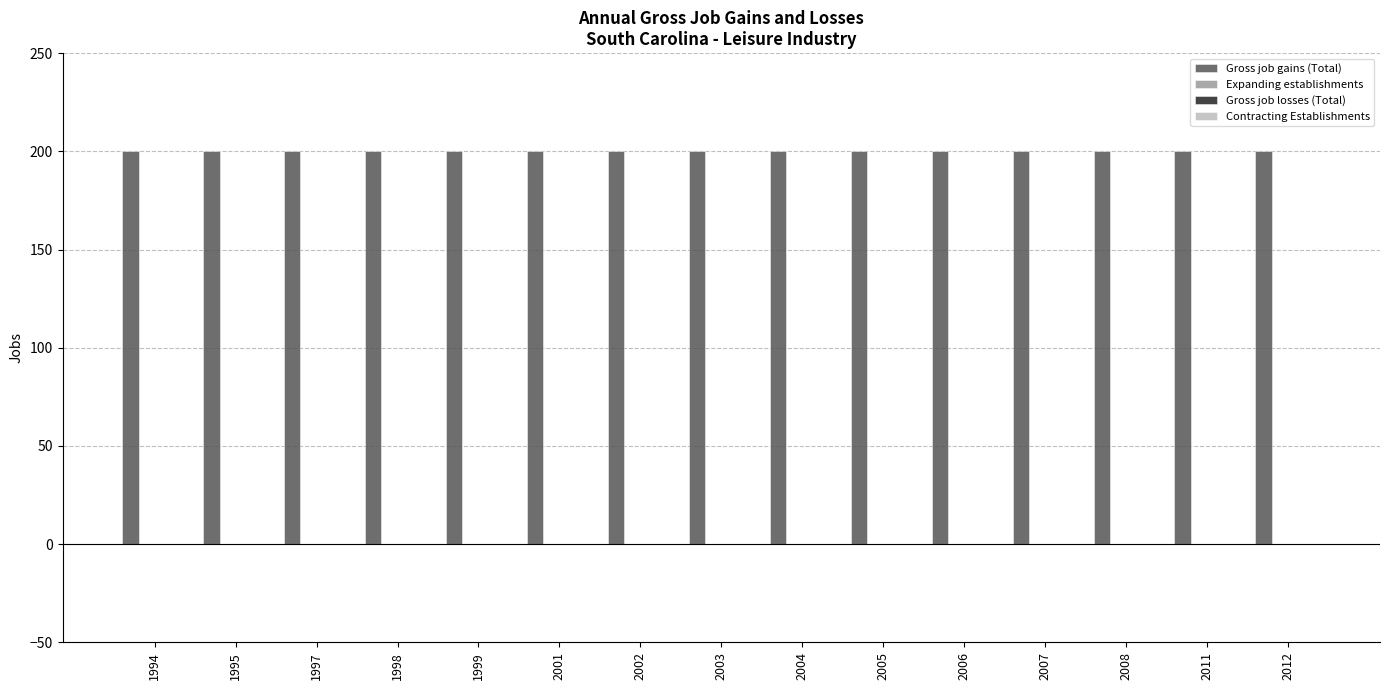

Does the chart contain any negative values?

No